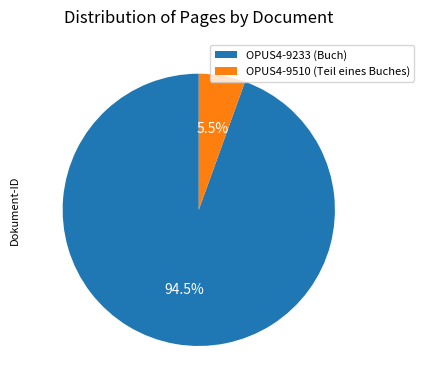

Does any single category account for the majority?

Yes